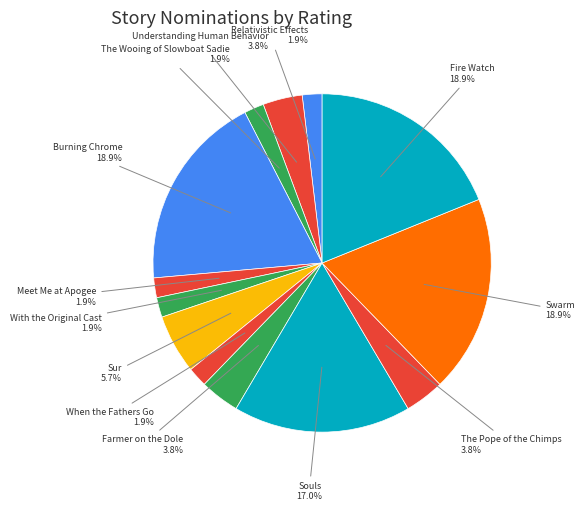

How many slices are in this pie chart?

13